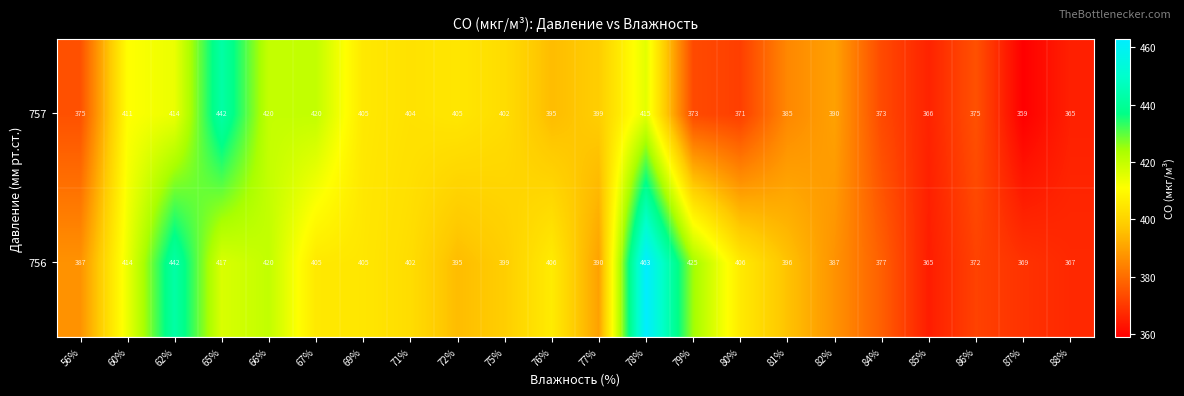

Where is 757 nearest to the value 400?

77%